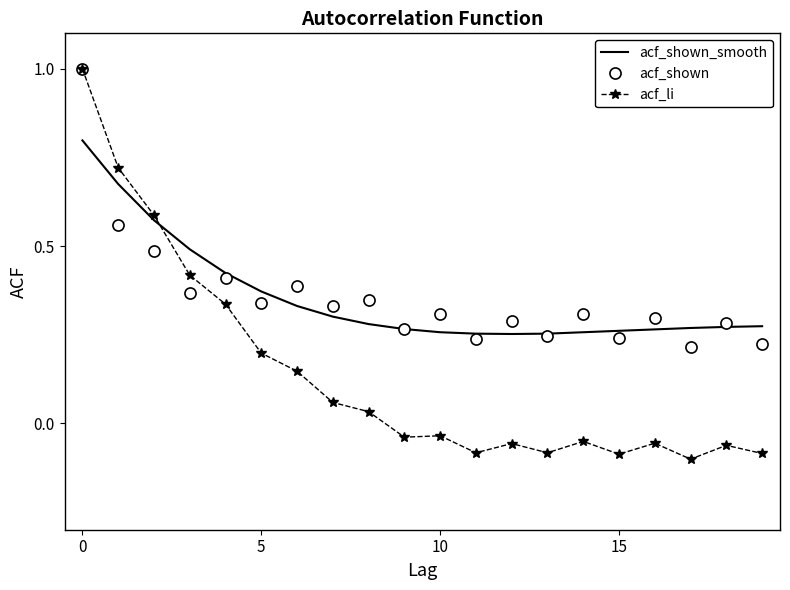

What is the maximum value for acf_li?

1.0